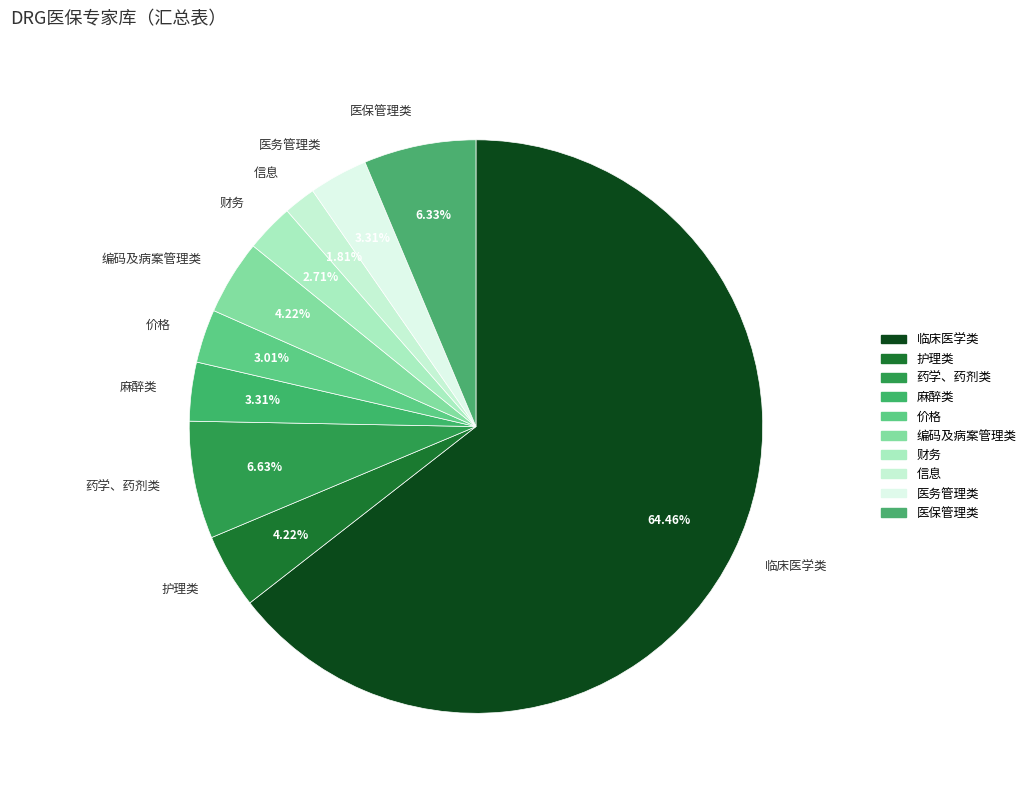

What is the smallest slice in the pie chart?

信息